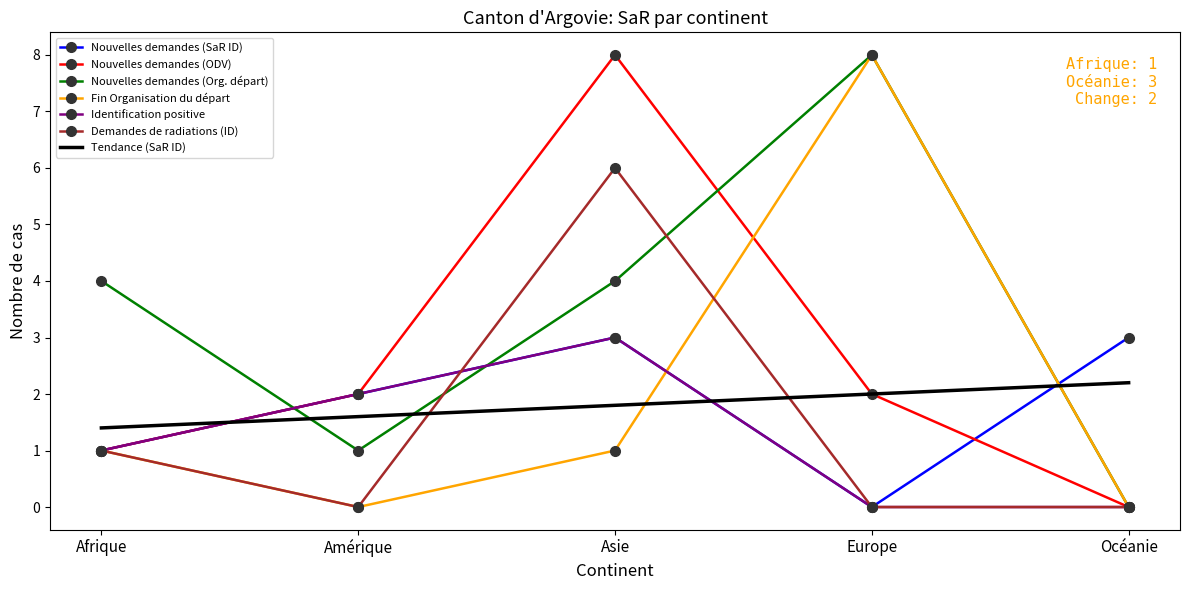

At which category is the sum across all series the highest?

Asie